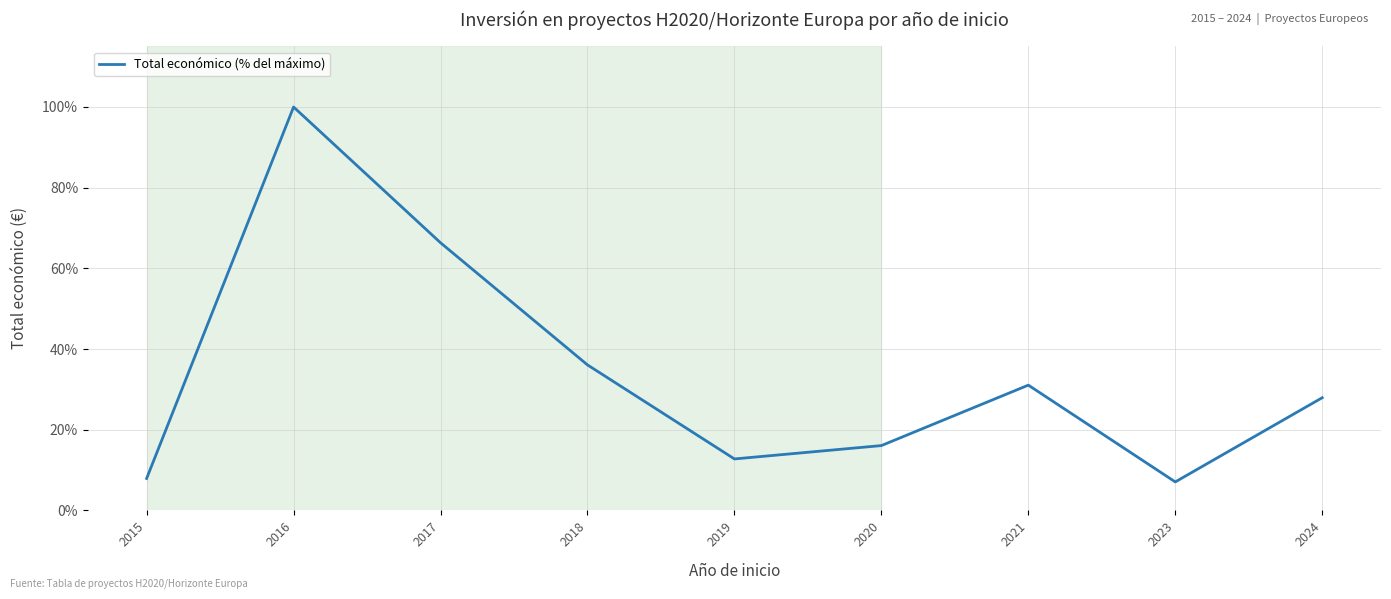

Is it true that the value at 2018 is 18.5?

False